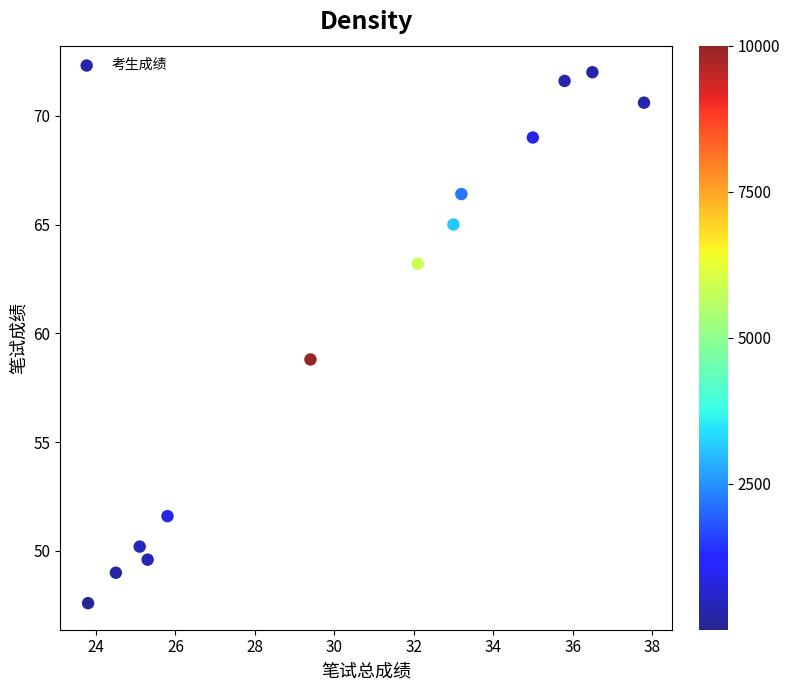

What is the range of Y values (max minus min)?

24.4